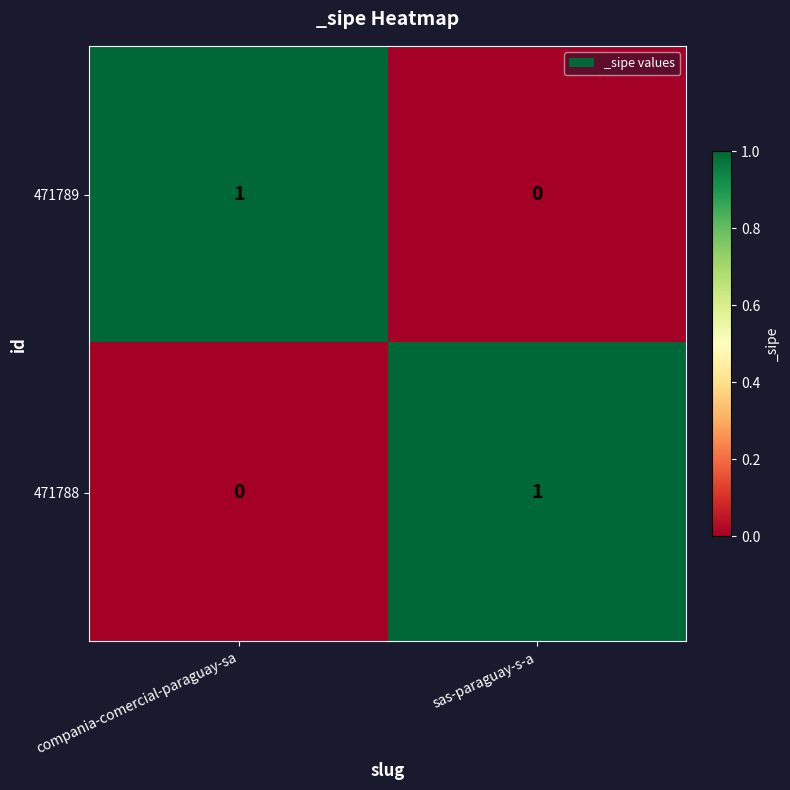

At which label does 471788 reach its minimum?

compania-comercial-paraguay-sa